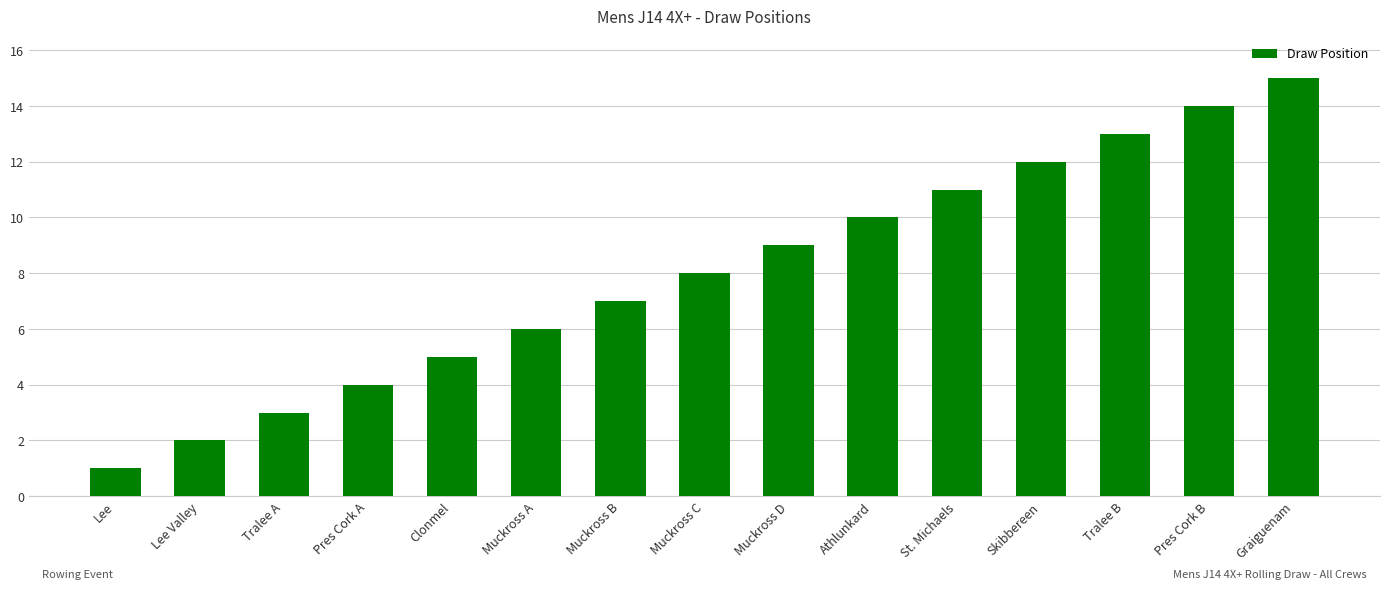

What value does the data have at Muckross C, to the nearest 10?

10